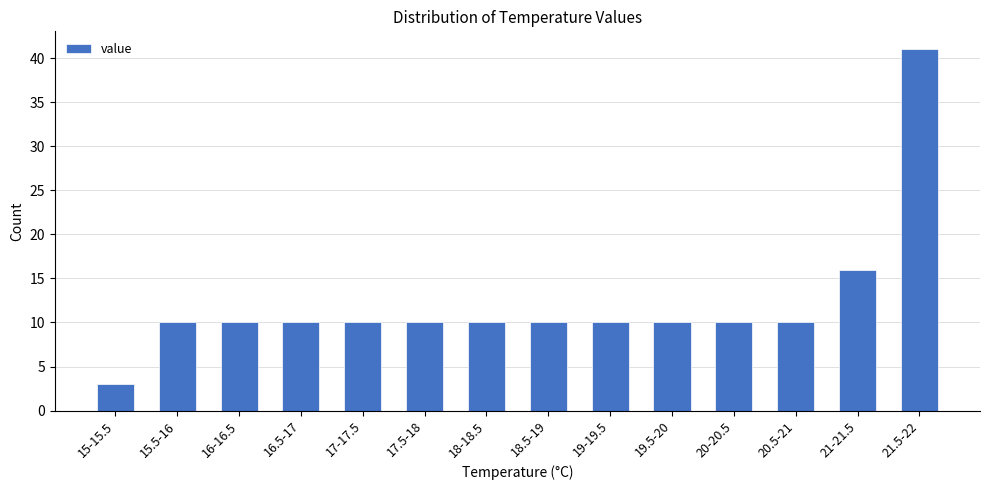

Reading right to left, transcribe all the data shown in this chart.

21.5-22=41	21-21.5=16	20.5-21=10	20-20.5=10	19.5-20=10	19-19.5=10	18.5-19=10	18-18.5=10	17.5-18=10	17-17.5=10	16.5-17=10	16-16.5=10	15.5-16=10	15-15.5=3